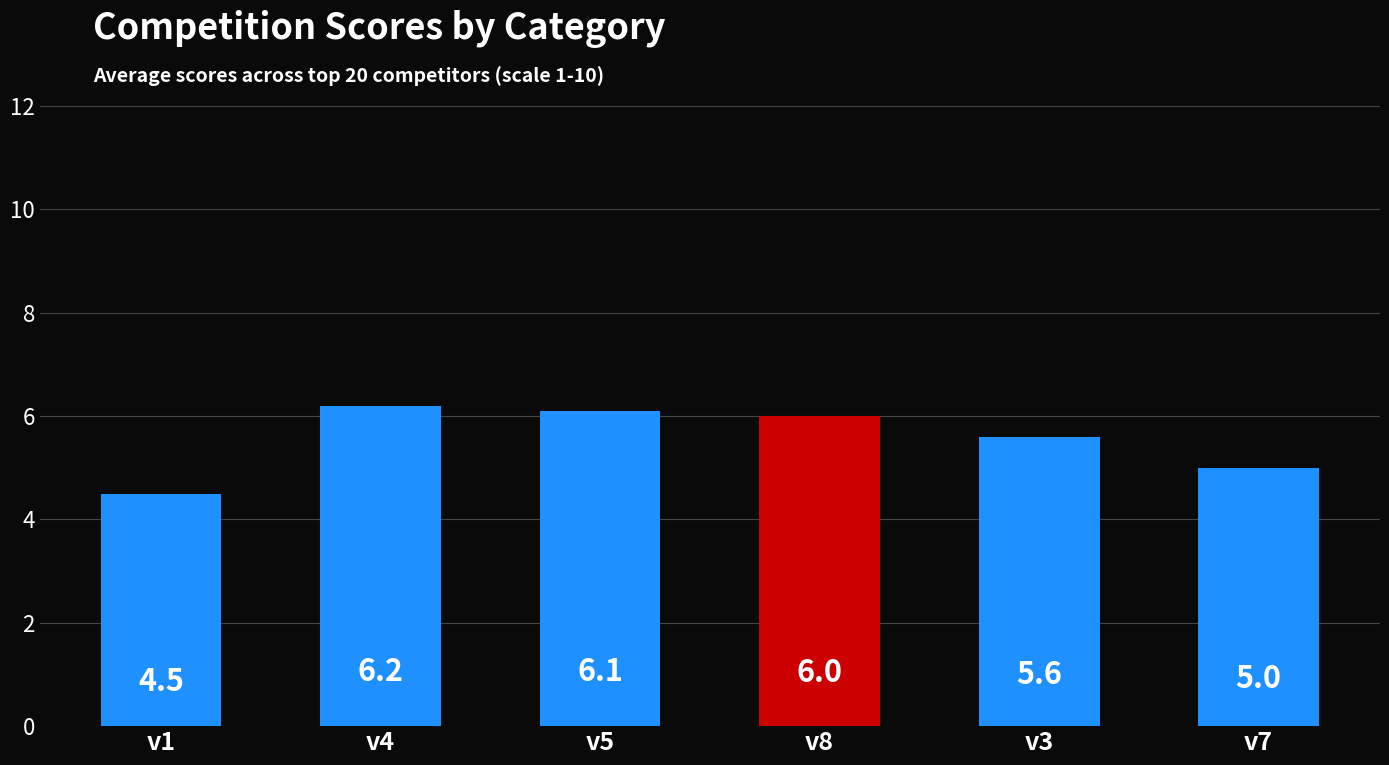

How many categories are shown in the chart?

6